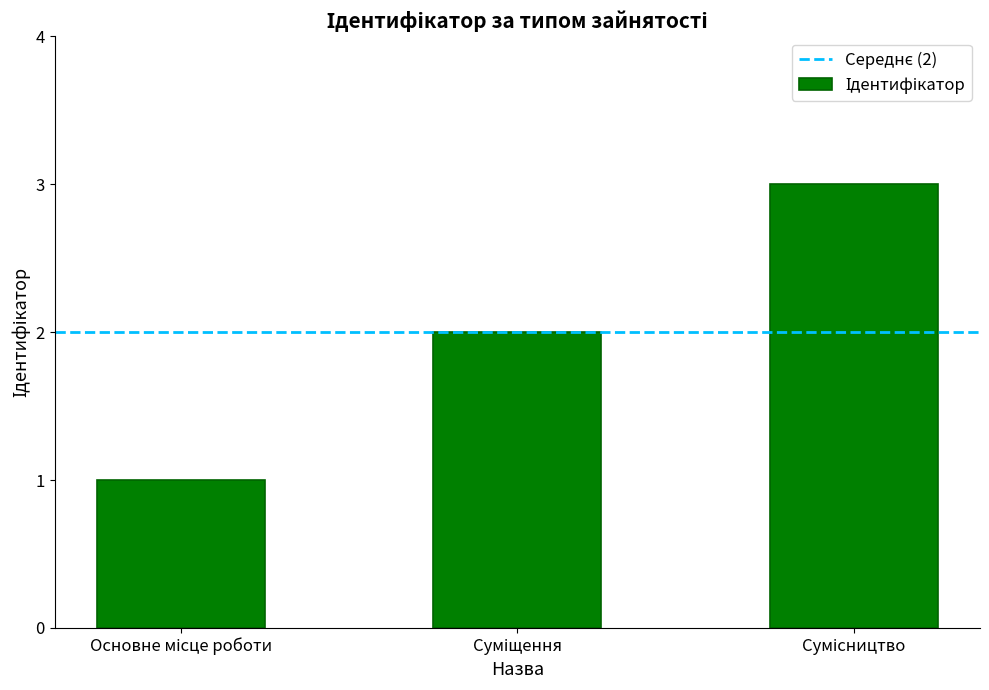

How many categories are shown in the chart?

3